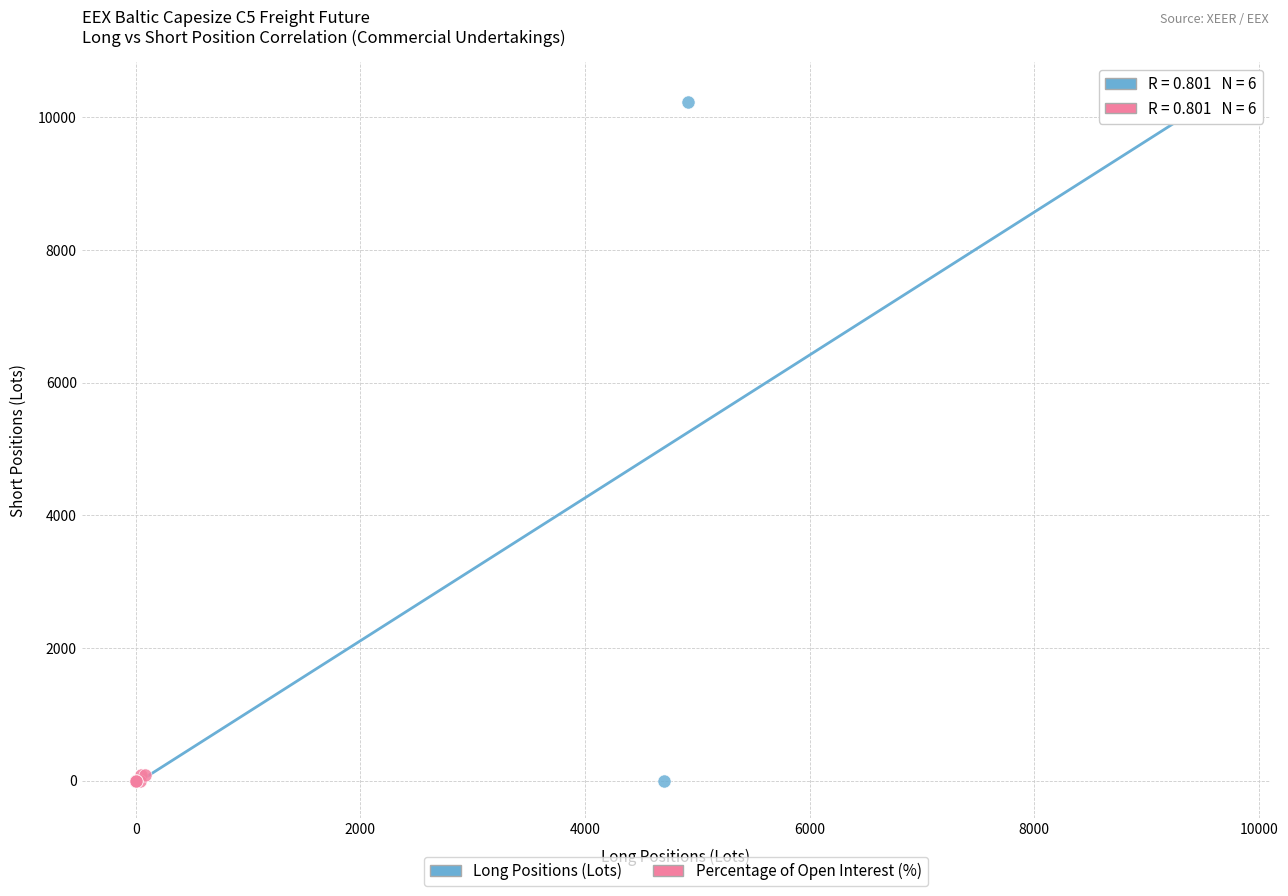

Which series reaches the maximum Y coordinate?

Long Positions (Lots)